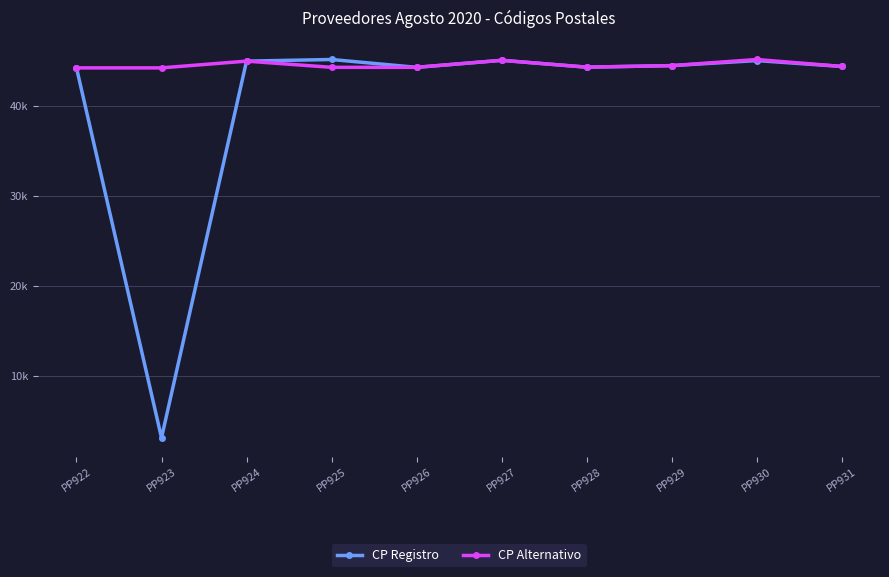

Does the chart display data point markers on the line(s)?

Yes